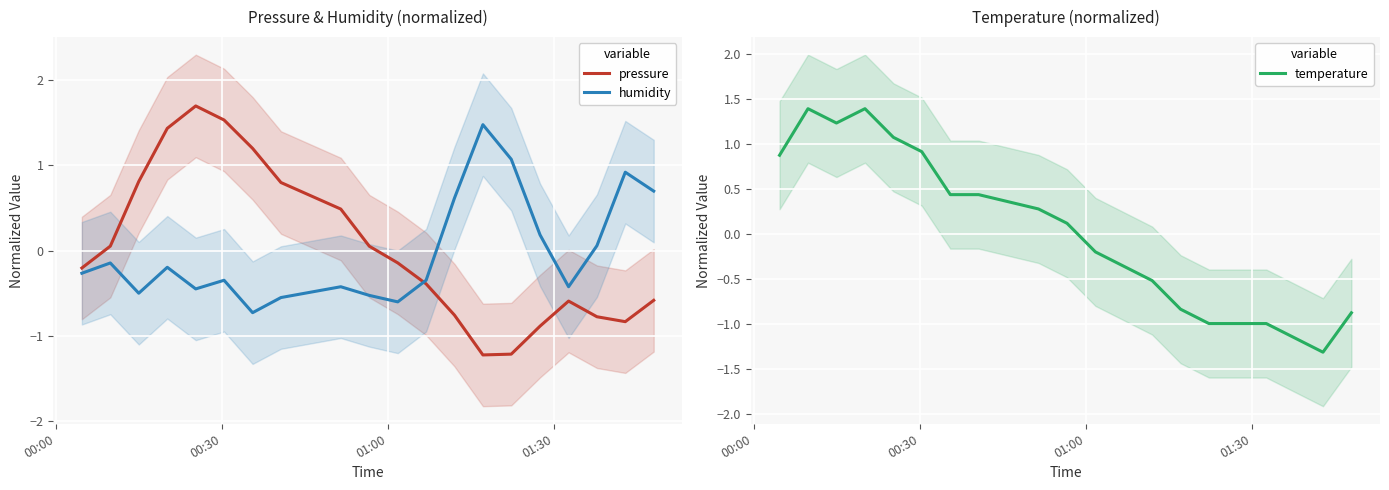

What is the highest value of the pressure series?

1.7